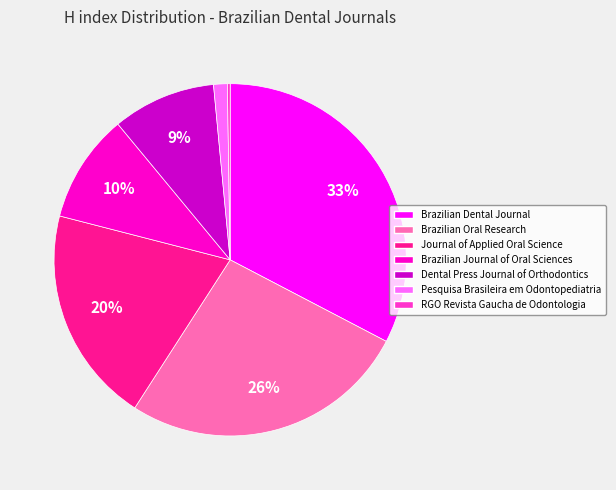

To the nearest percent, what is the difference between the Journal of Applied Oral Science and Brazilian Journal of Oral Sciences slice percentages?

10%